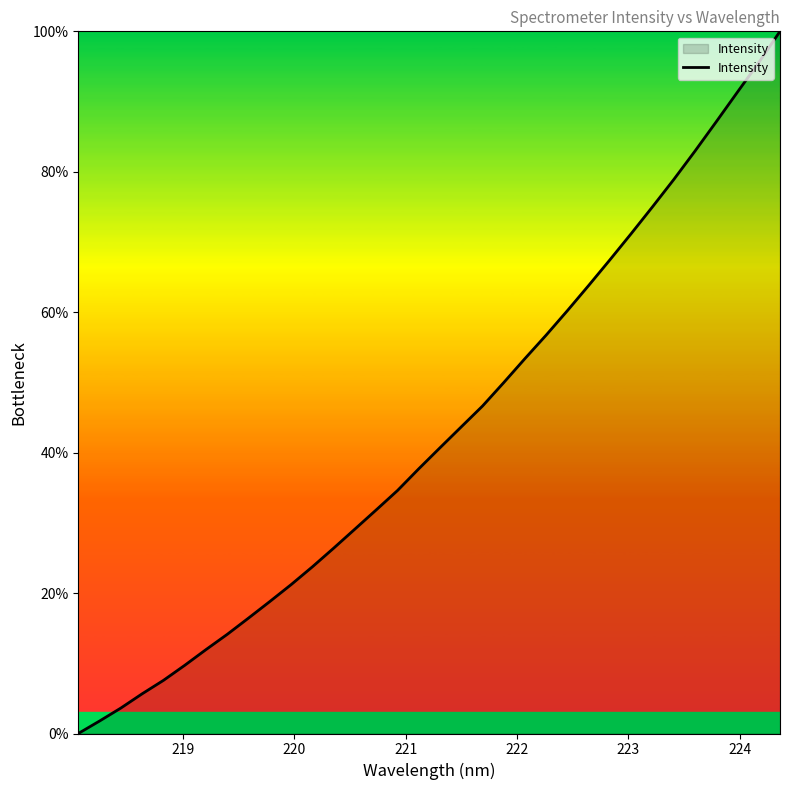

What is the maximum value shown in the chart?

100.0